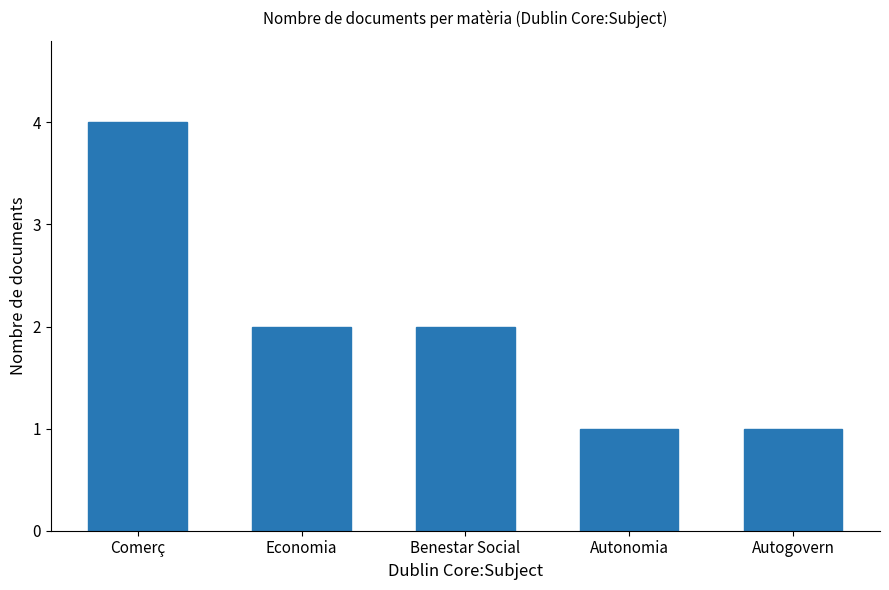

Approximately how many times larger is the value at Autonomia compared to Benestar Social?

0.5